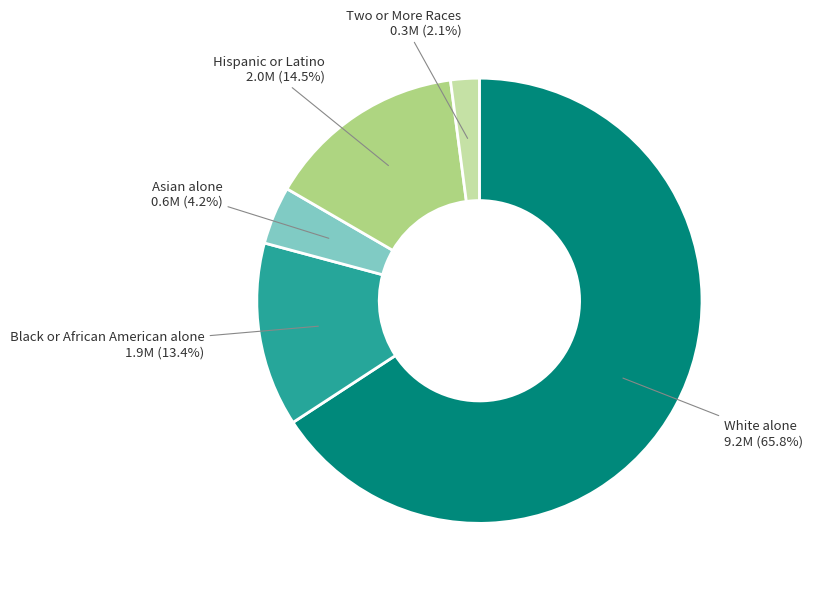

Count the number of slices in the pie.

5